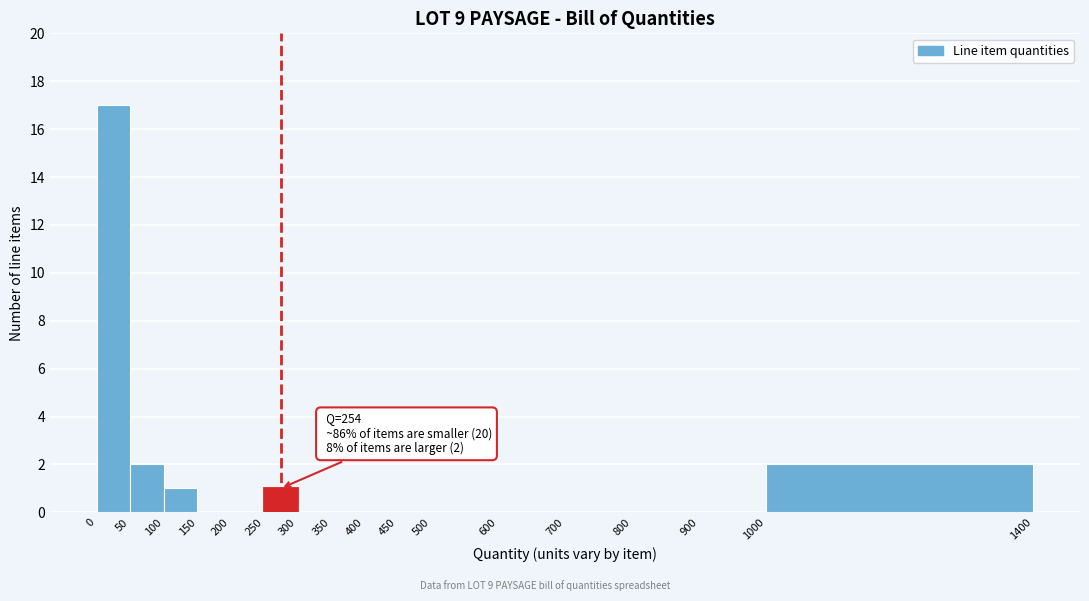

Which range on the x-axis has the tallest bar?

0 to 50